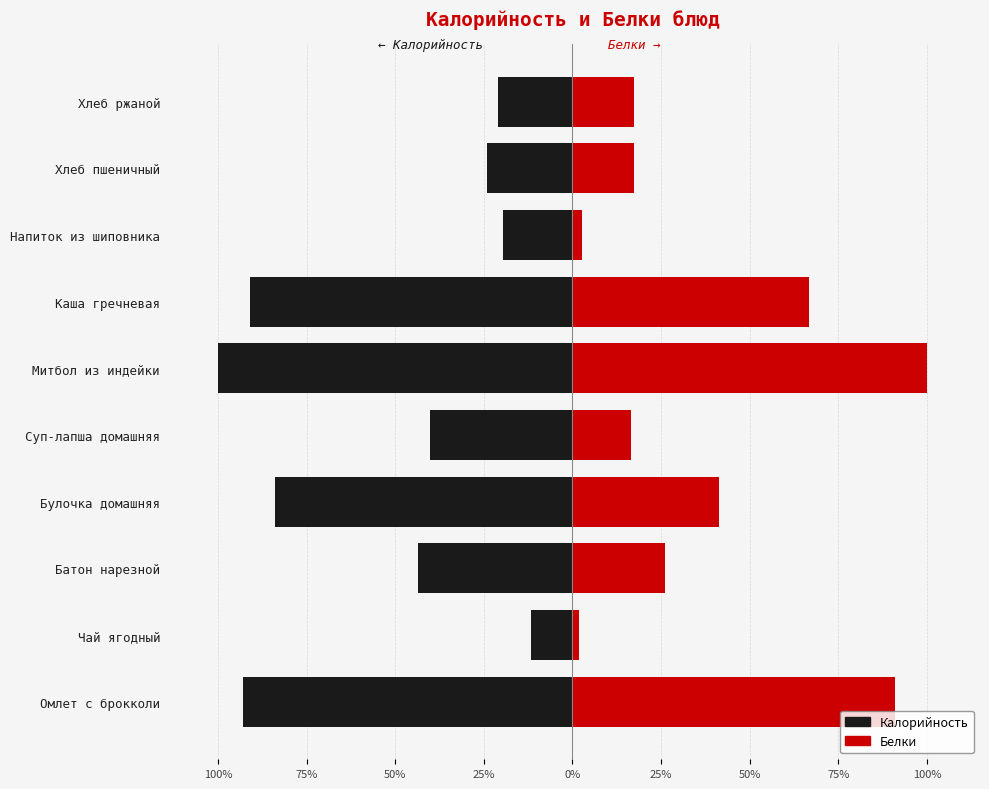

Are the bars grouped side by side (vs. stacked)?

Yes